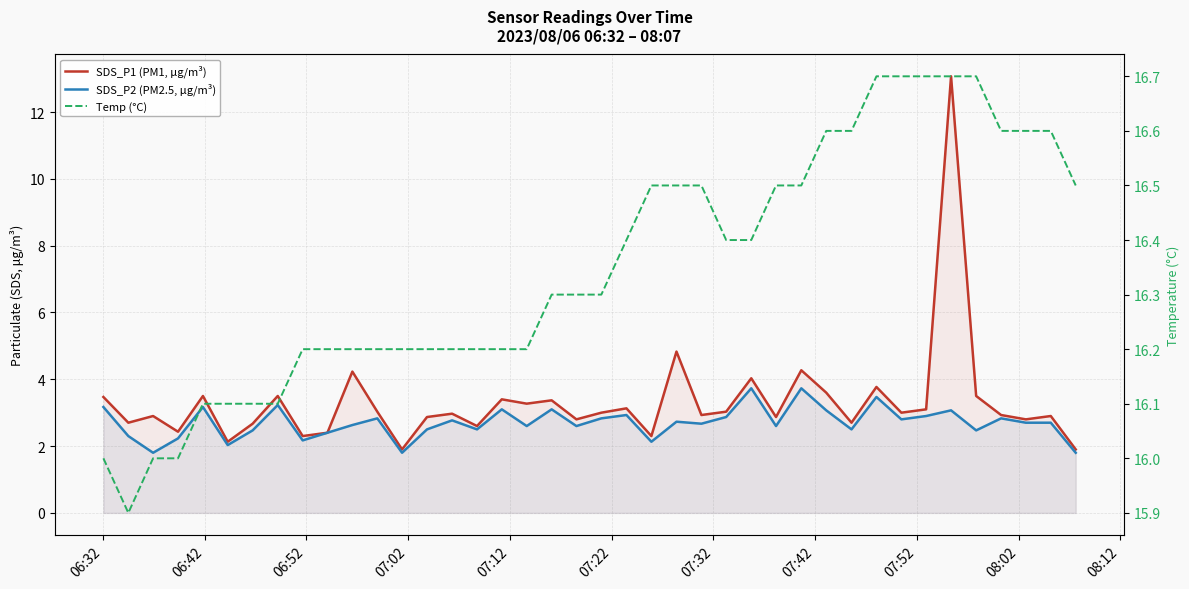

List the series in order of their peak value, lowest first.

SDS_P2 (PM2.5, µg/m³), SDS_P1 (PM1, µg/m³), Temp (°C)